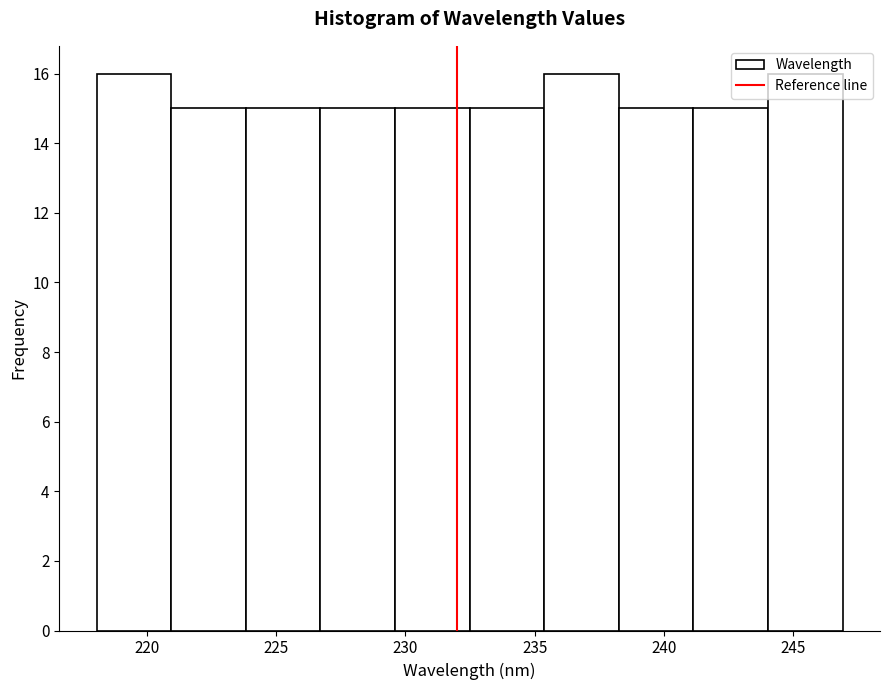

Reading left to right, transcribe this chart: for each bar, give the range it covers on the x-axis and its height. Neither the bar edges nor the heights are printed on the chart, so give them approximately, as read against the axes.

218.0 to 221.0: 16
221.0 to 224.0: 15
224.0 to 226.5: 15
226.5 to 229.5: 15
229.5 to 232.5: 15
232.5 to 235.5: 15
235.5 to 238.5: 16
238.5 to 241.0: 15
241.0 to 244.0: 15
244.0 to 247.0: 16